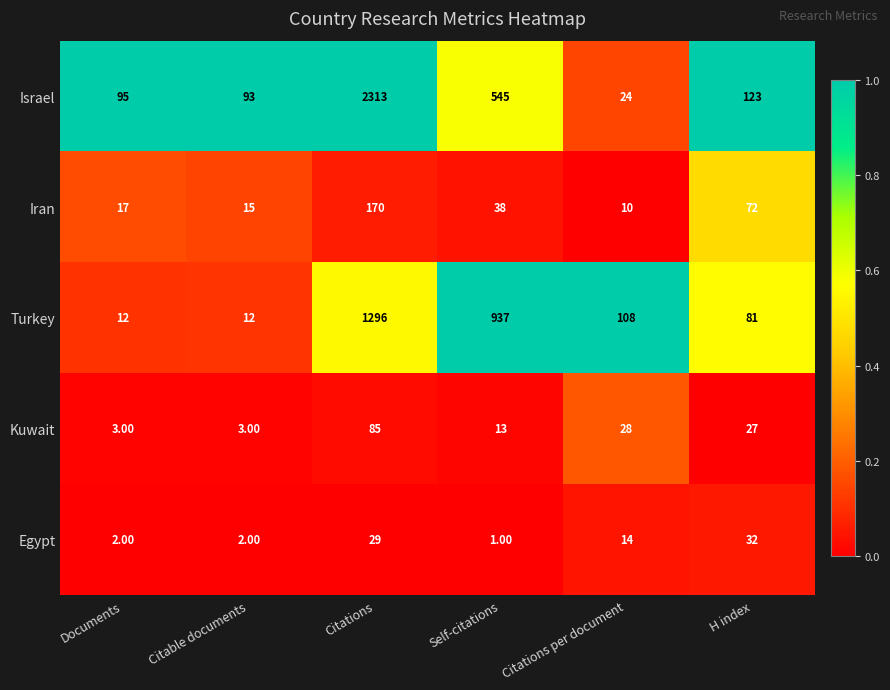

What is the difference between the Egypt values at Citations and Citable documents?

27